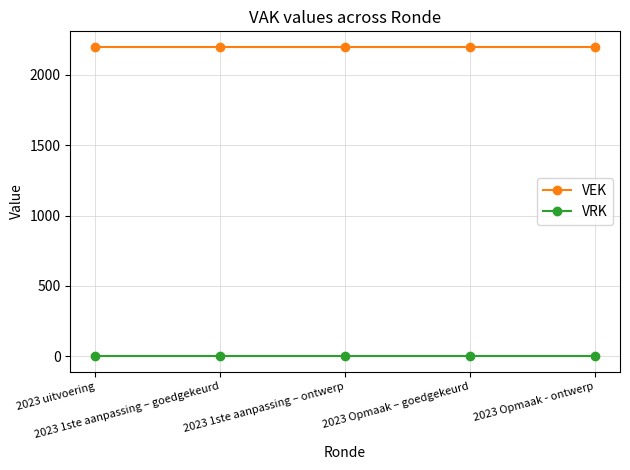

What is the average value of the VEK series?

2200